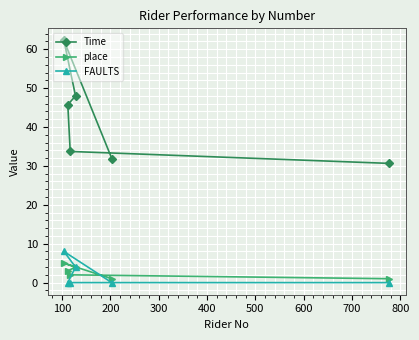

What is the greatest value displayed?

62.2